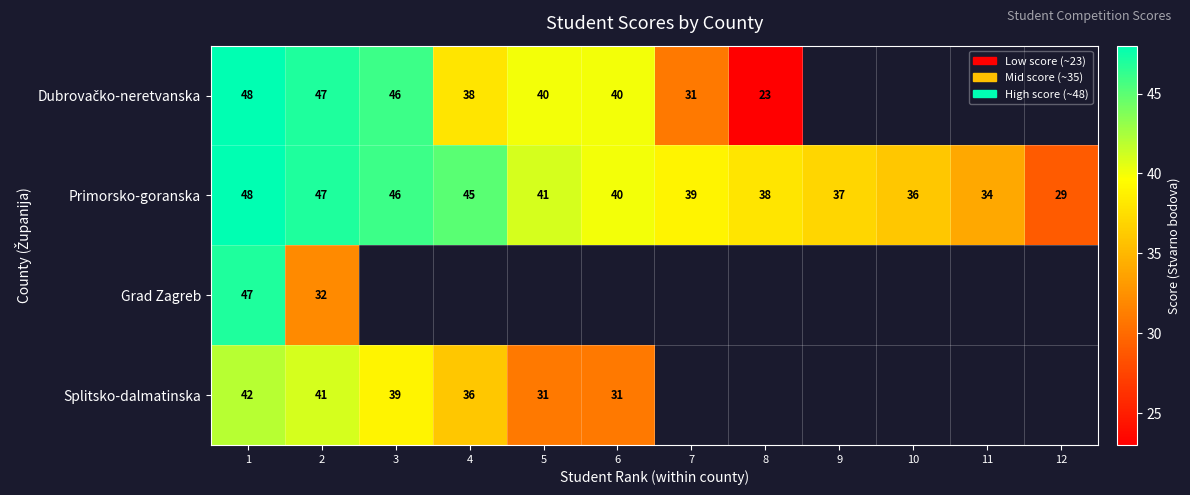

At how many categories does at least one series exceed 35?

10